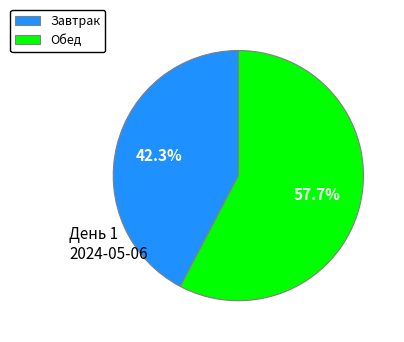

True or false: Обед accounts for 45% of the total.

False